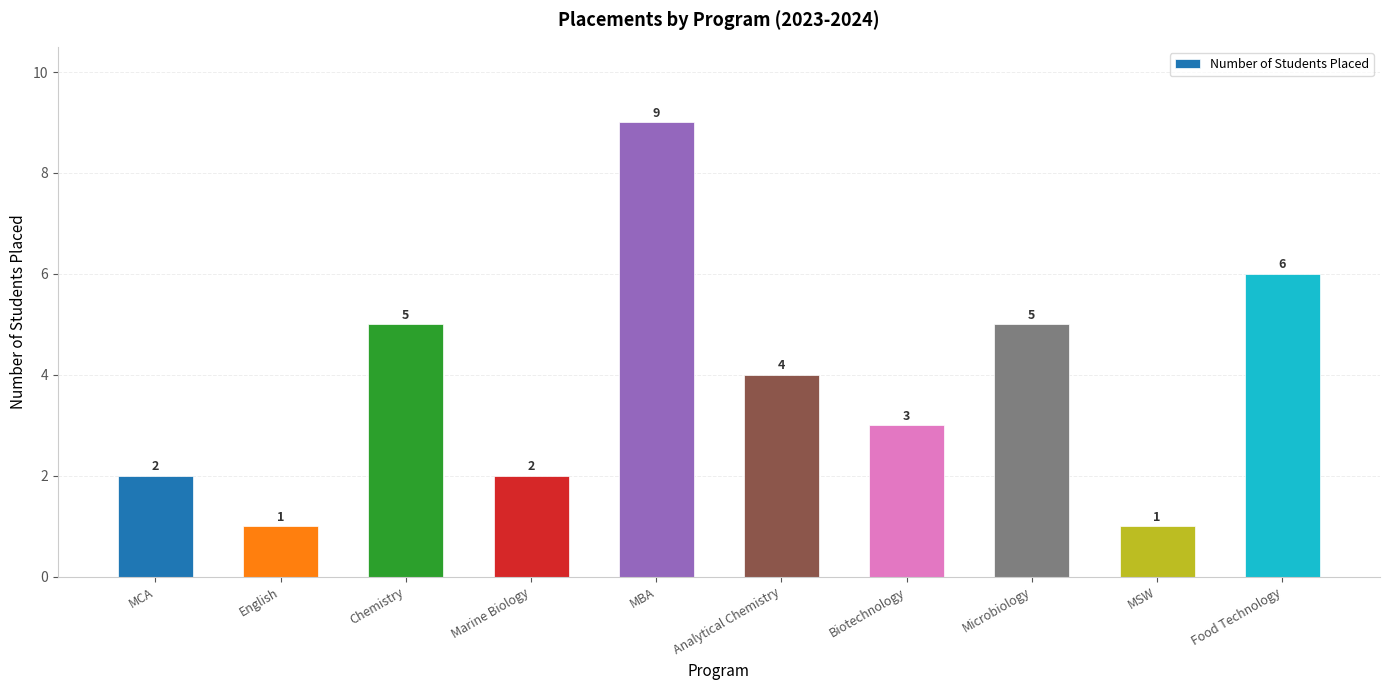

Approximately how many times larger is the value at MSW compared to Food Technology?

0.2